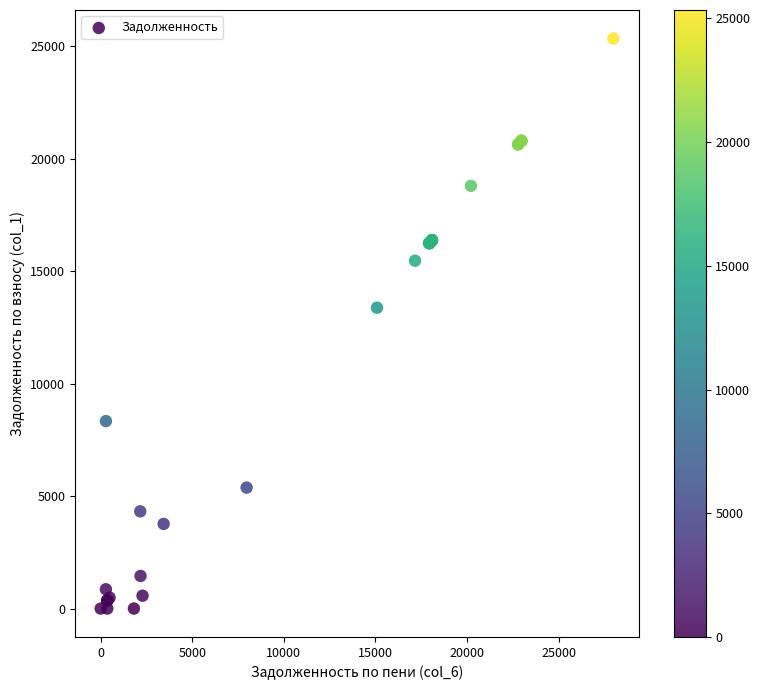

What Y value in the scatter plot is closest to 12668?

13372.0